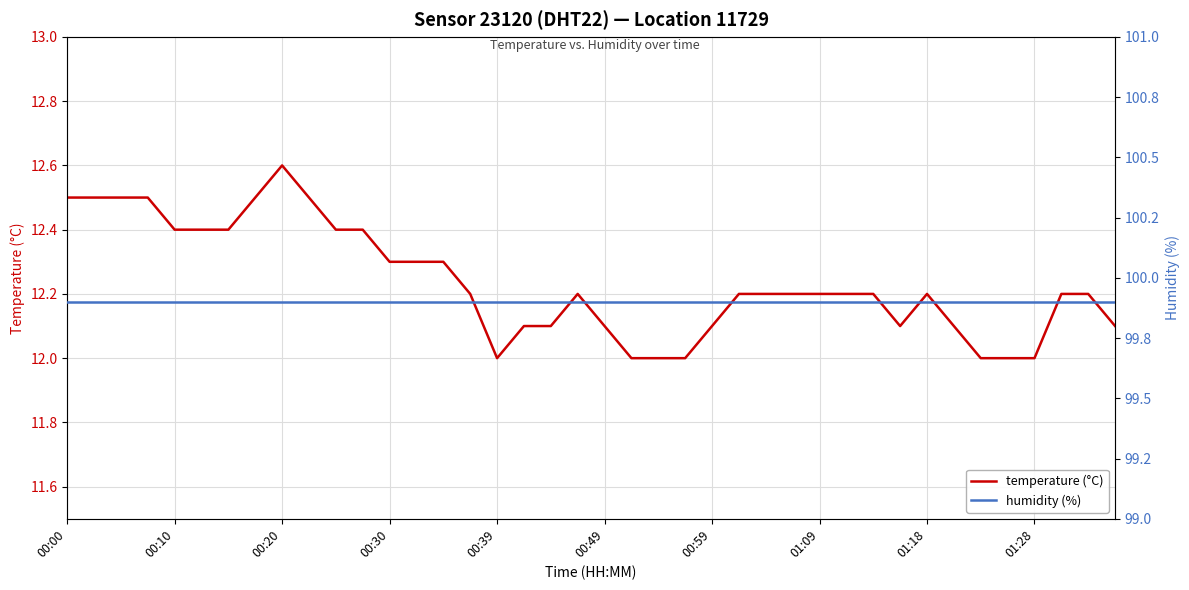

Which series has the largest range (max minus min)?

temperature (°C)